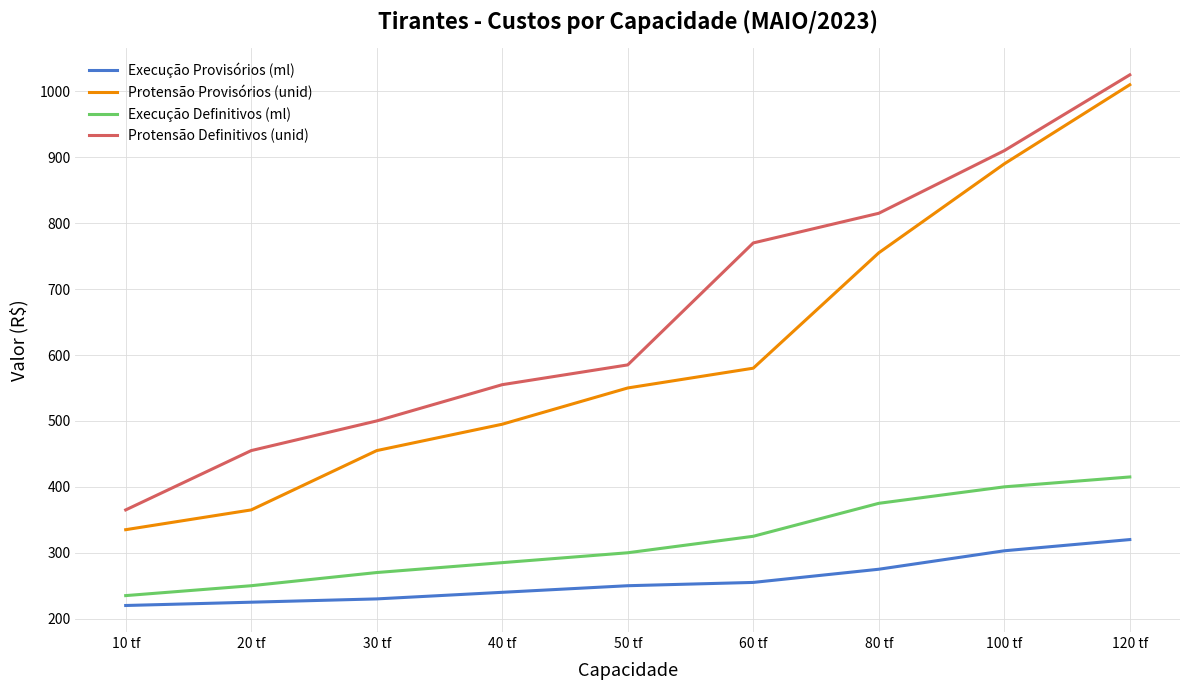

True or false: Execução Provisórios (ml) and Protensão Provisórios (unid) intersect in this chart.

False